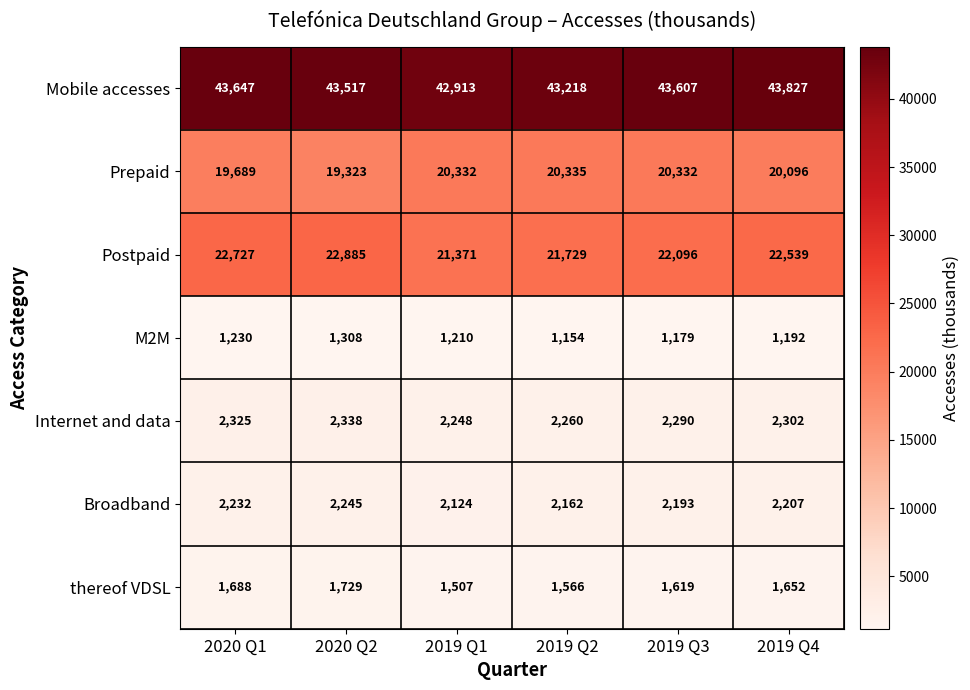

What is the approximate value of Postpaid at 2020 Q2, to the nearest 50?

22900